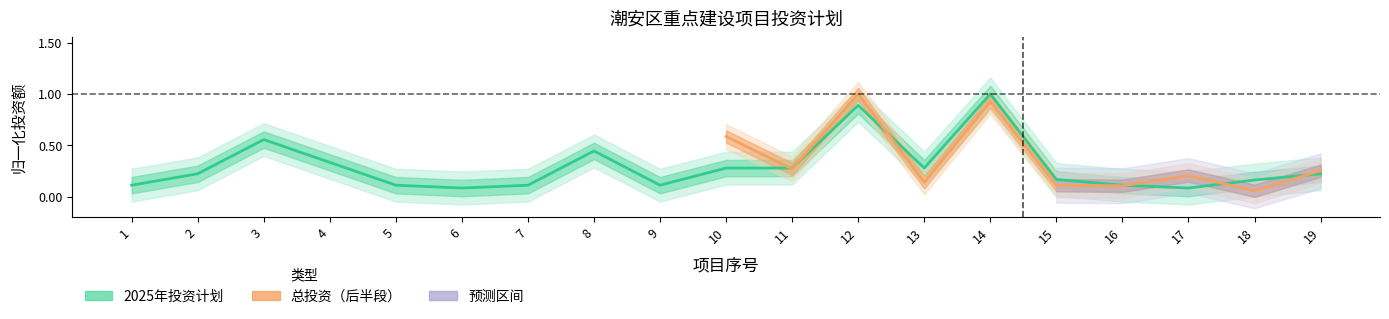

Which category has the highest value across all series?

14